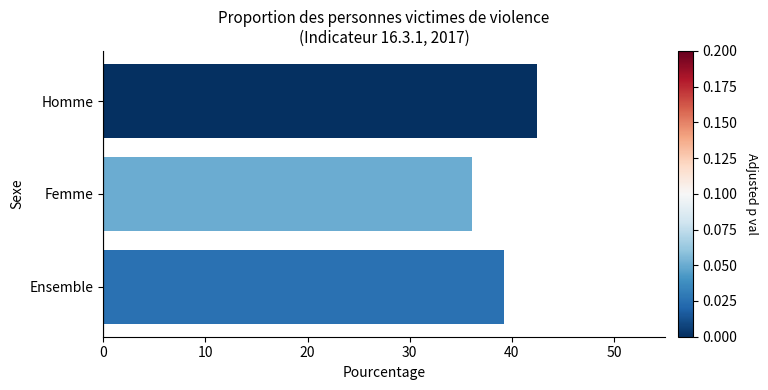

Reading top to bottom, transcribe all the data shown in this chart.

Homme=42.5	Femme=36.1	Ensemble=39.2